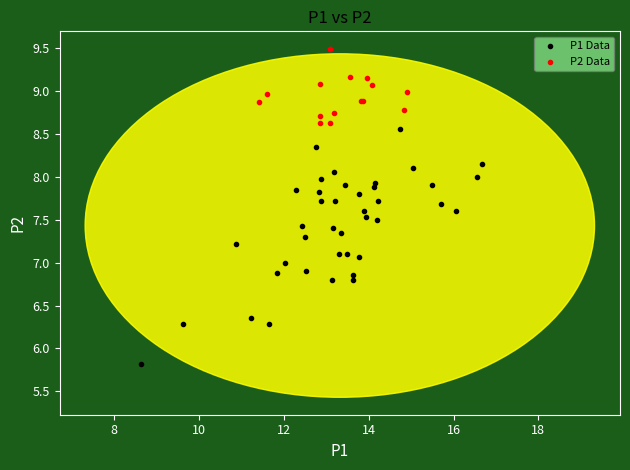

Which series has the widest spread of Y values?

P1 Data